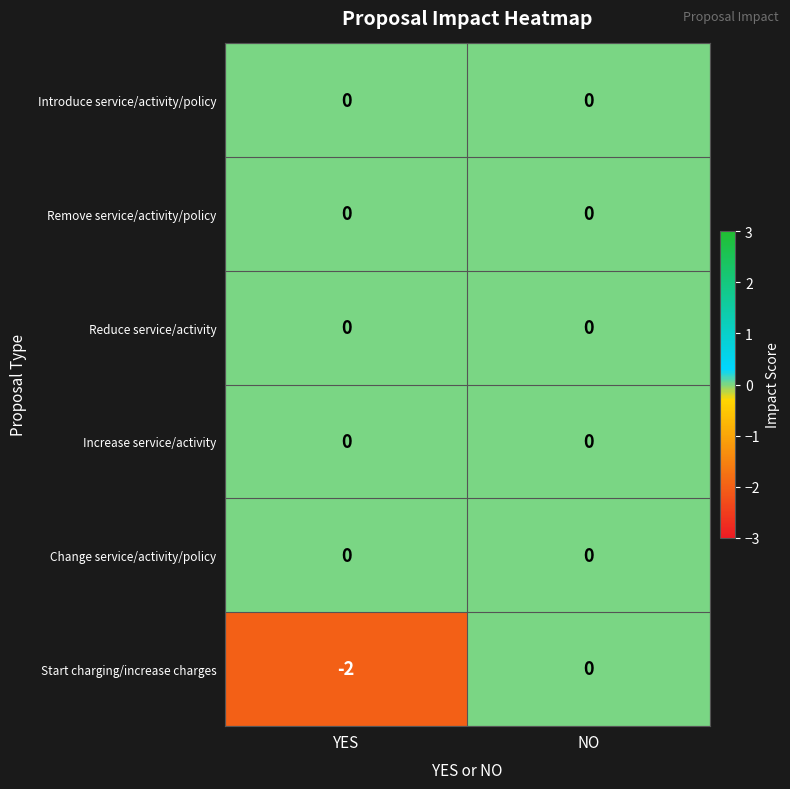

Is it true that Reduce service/activity equals 0 at YES?

True